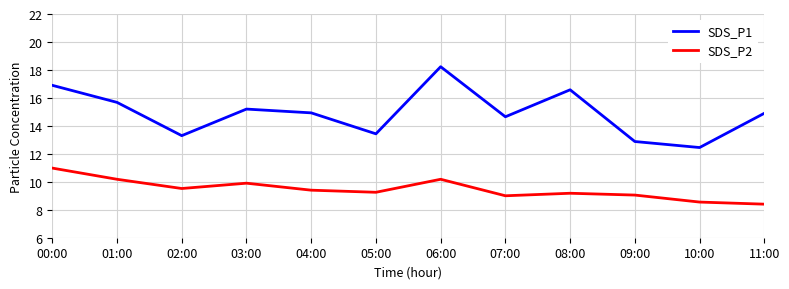

The SDS_P1 series shows 7.1 at 01:00. True or false?

False